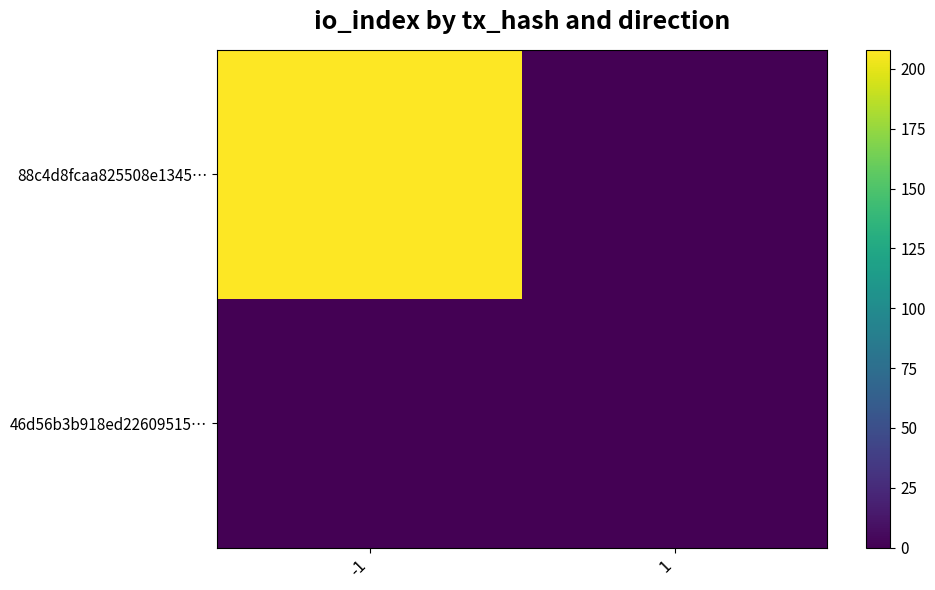

Between -1 and 1, which is larger?

-1